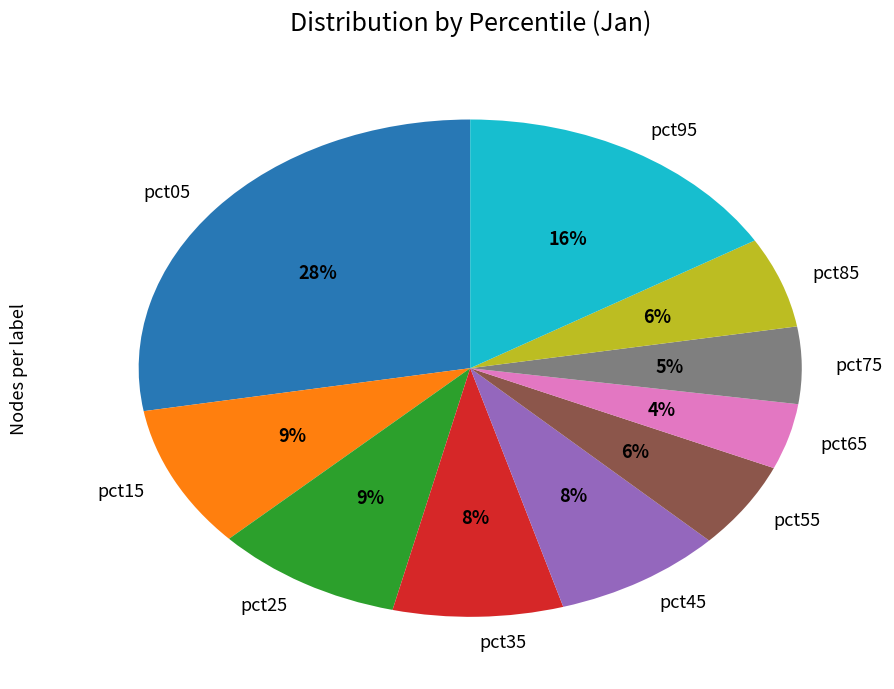

Do pct05 and pct55 together represent more than half of the pie?

No